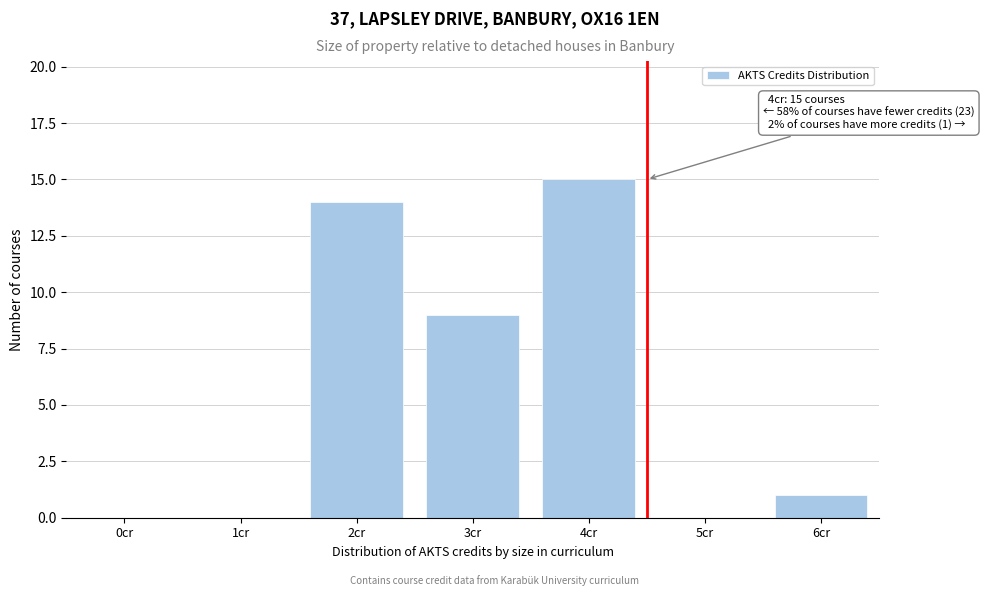

Reading left to right, transcribe all the data shown in this chart.

0cr=0	1cr=0	2cr=14	3cr=9	4cr=15	5cr=0	6cr=1